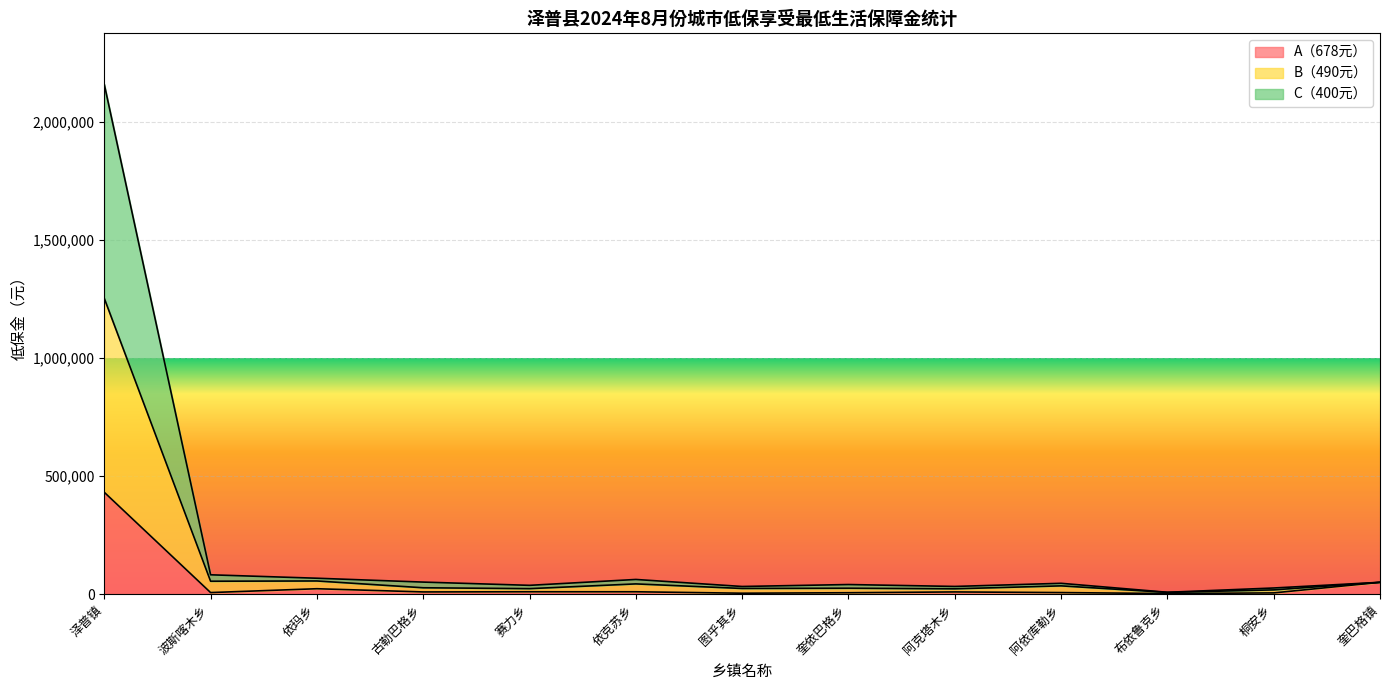

At which category is the sum across all series the highest?

泽普镇